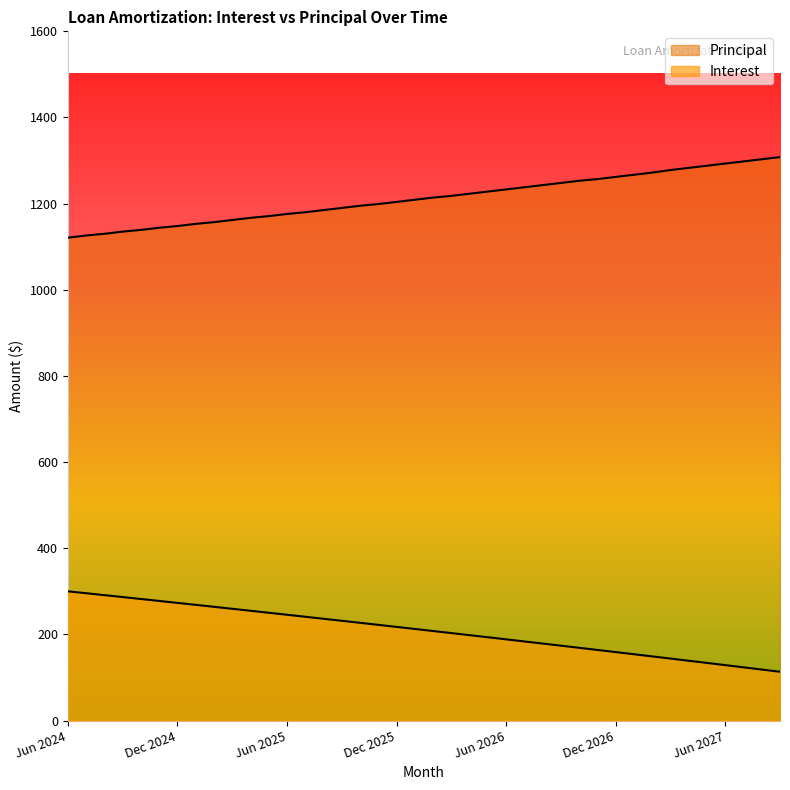

True or false: Interest and Principal cross at least once.

False